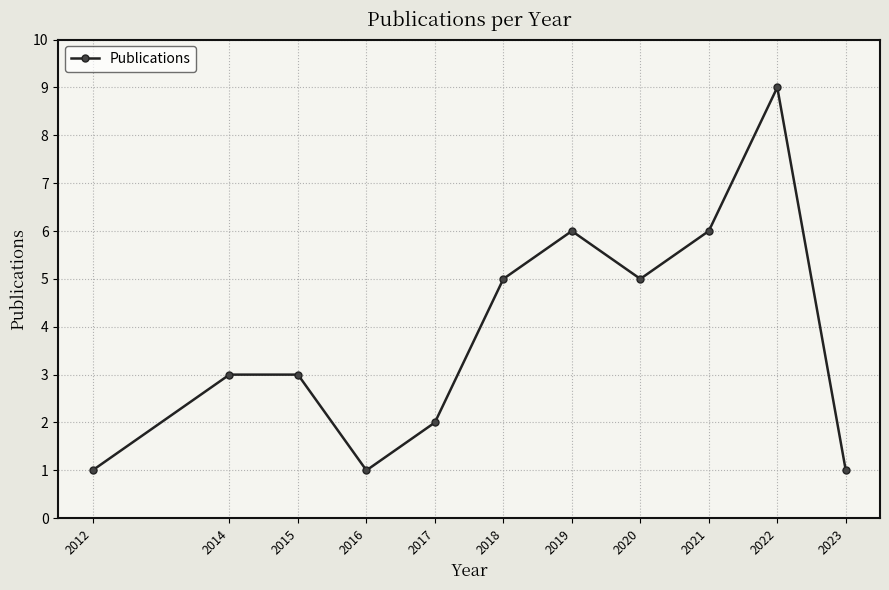

Does the chart have visible grid lines?

Yes